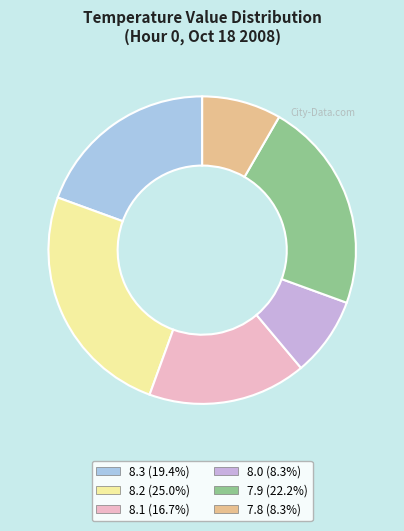

Is there any slice that represents more than half of the pie?

No